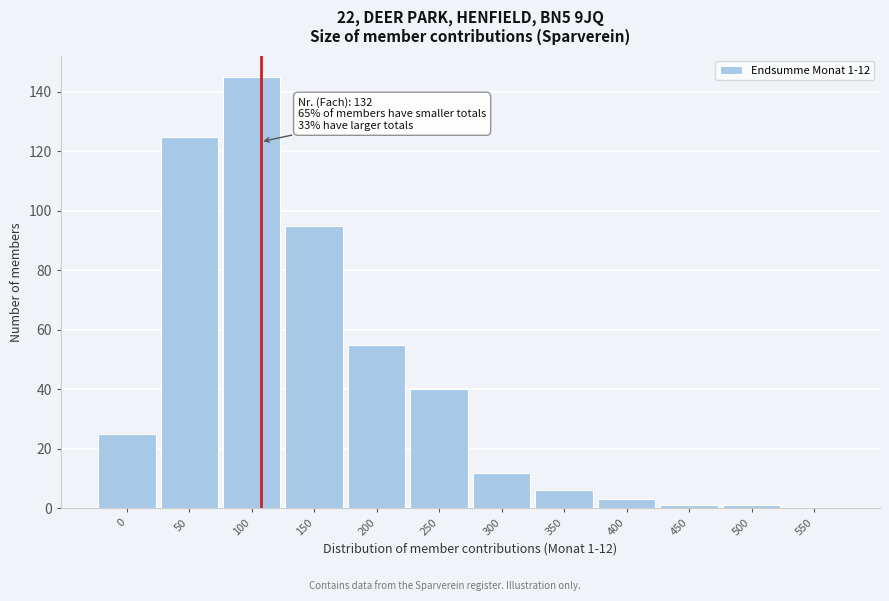

Reading left to right, what are all the values shown in this chart?

0=25	50=125	100=145	150=95	200=55	250=40	300=12	350=6	400=3	450=1	500=1	550=0